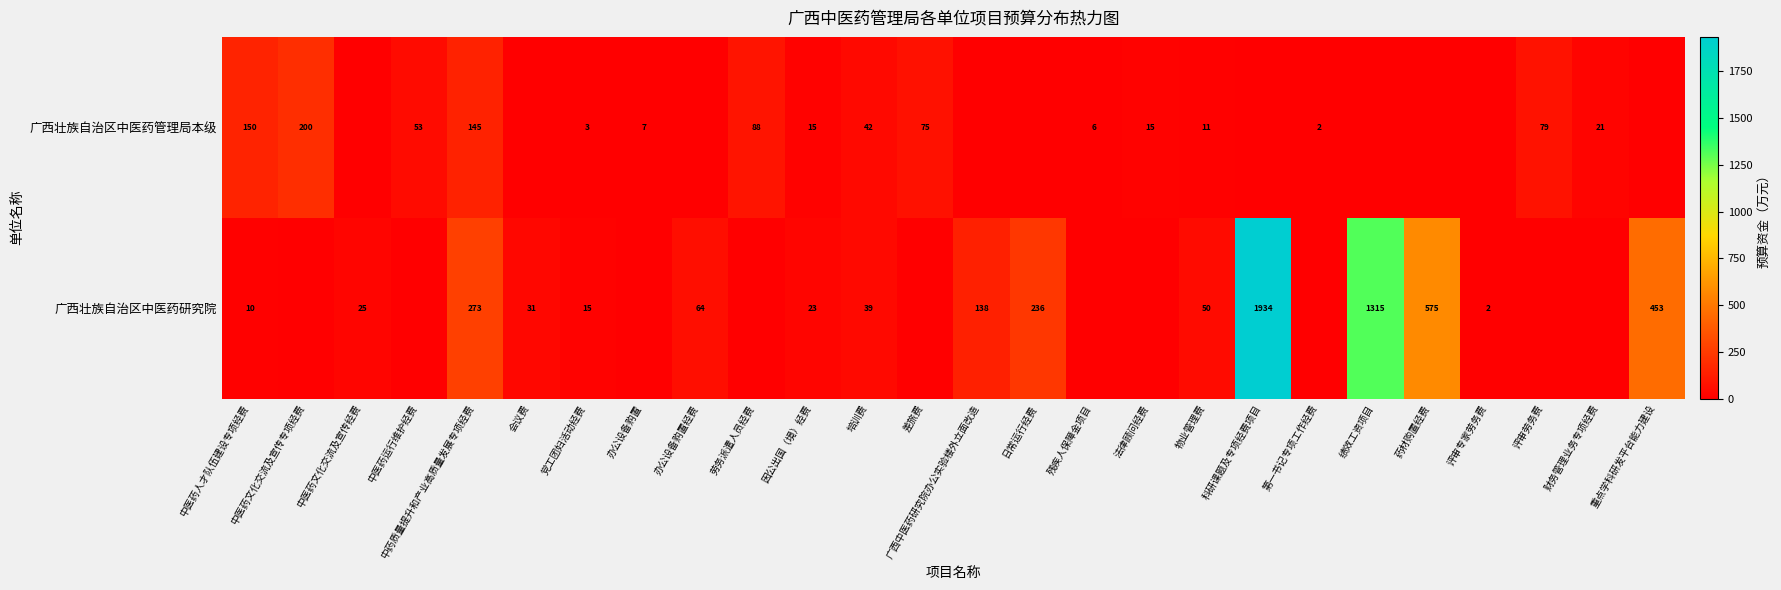

How many data points in row_0 are less than 7?

13